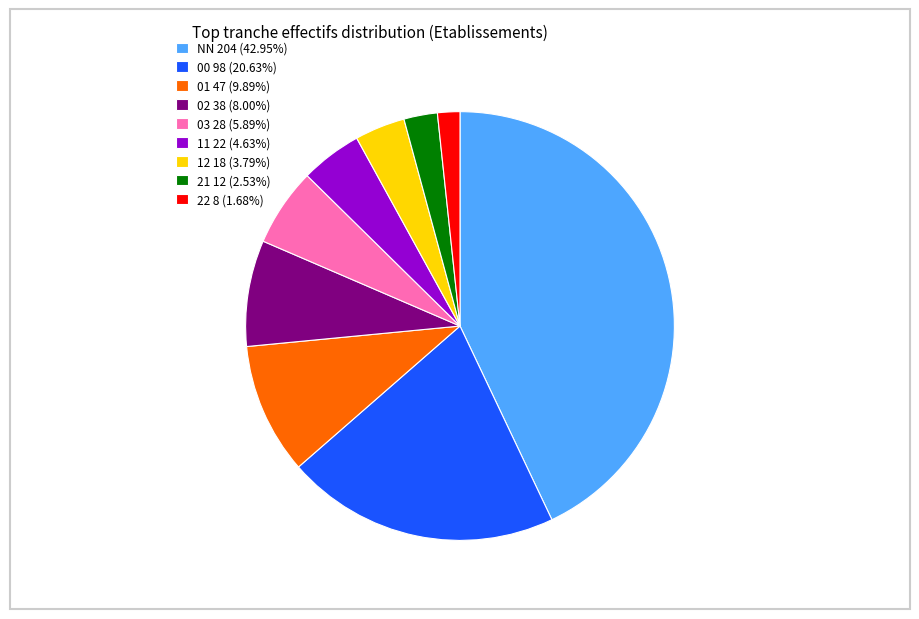

What is the ratio of the value at 11 22 (4.63%) to the value at 21 12 (2.53%)?

1.8